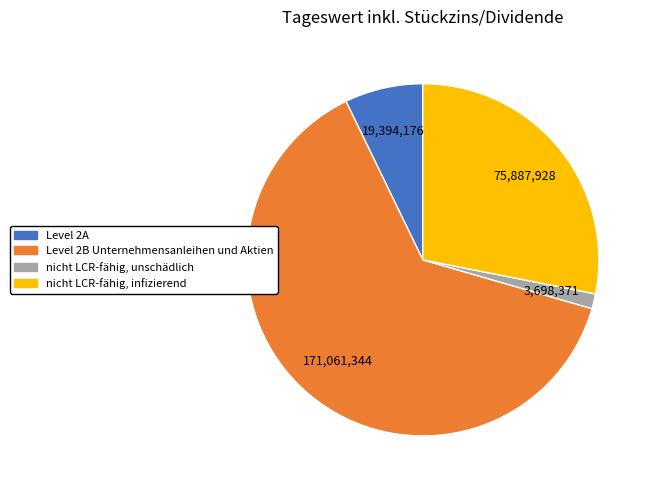

Which has a higher value, Level 2A or nicht LCR-fähig, unschädlich?

Level 2A